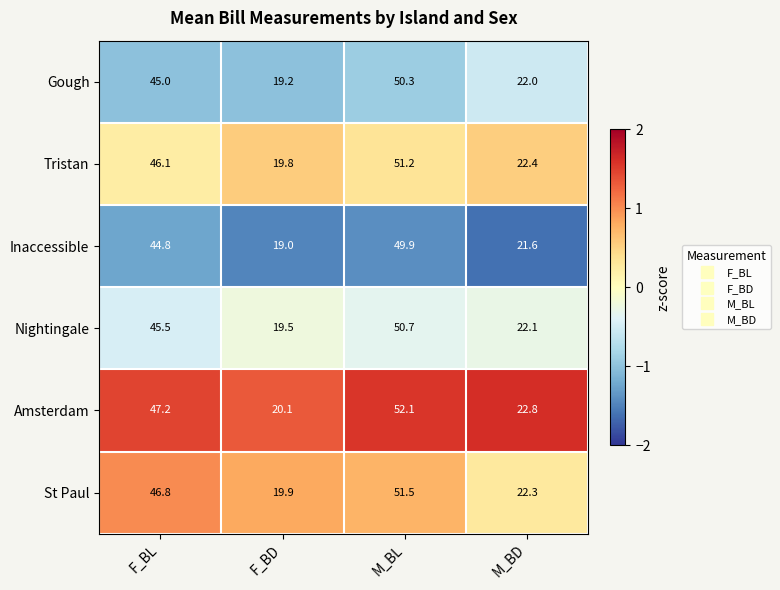

At which category does the chart reach its peak across all series?

M_BL